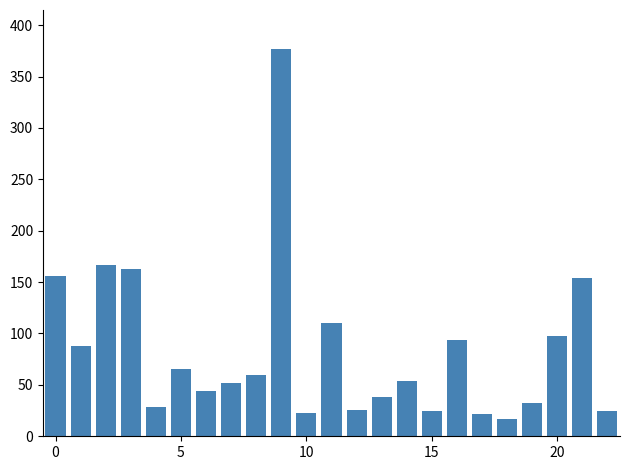

What is the maximum value shown in the chart?

377